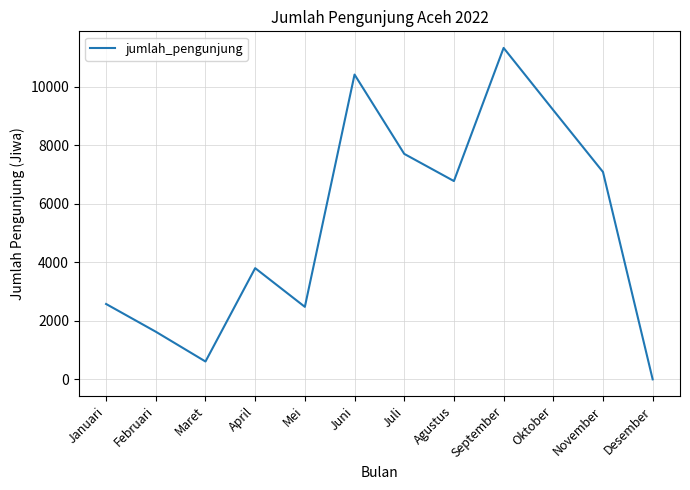

Where is the data nearest to the value 5664?

Agustus